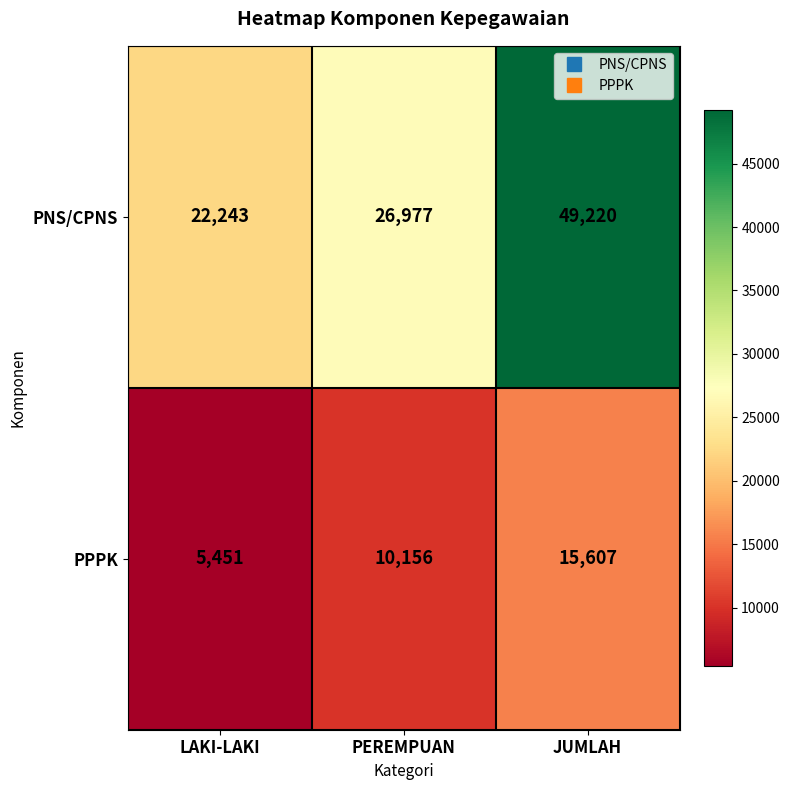

The PNS/CPNS series shows 22243 at LAKI-LAKI. True or false?

True